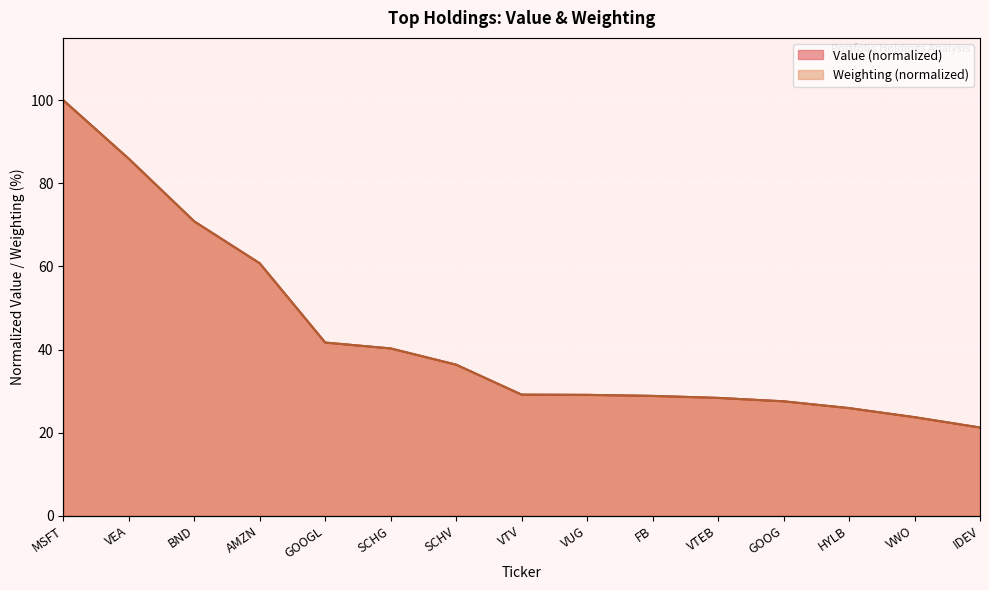

Rank the categories by Value value from lowest to highest.

IDEV, VWO, HYLB, GOOG, VTEB, FB, VUG, VTV, SCHV, SCHG, GOOGL, AMZN, BND, VEA, MSFT